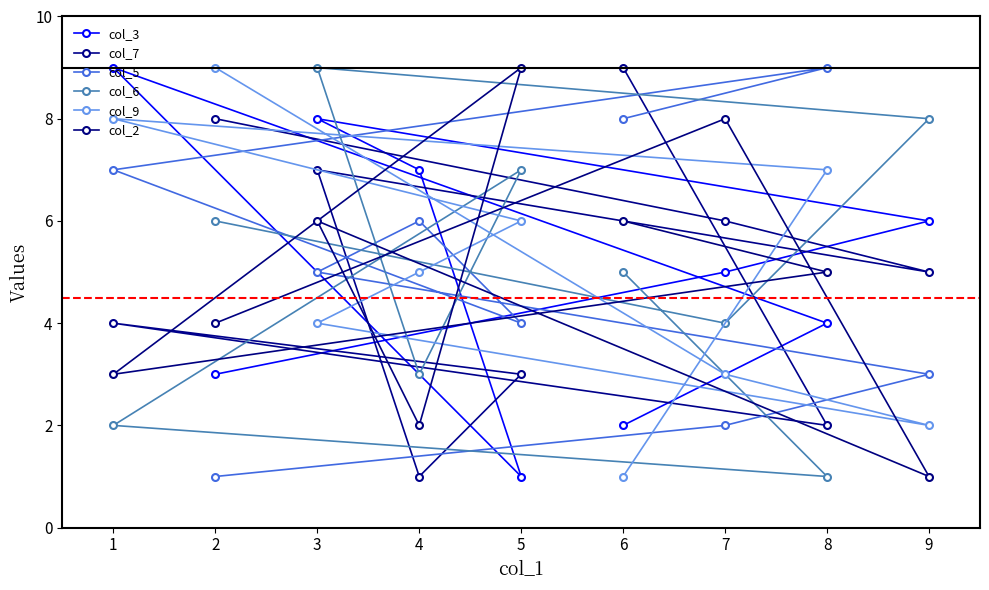

Is it true that col_2 equals 4 at 7?

False